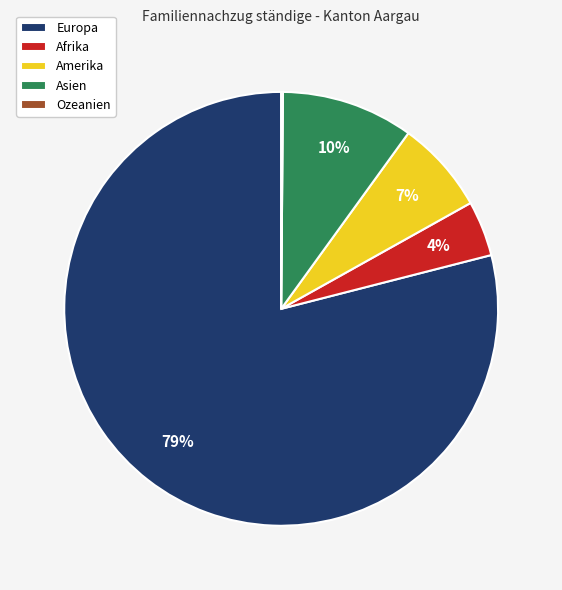

What percentage is the Amerika slice, to the nearest percent?

7%